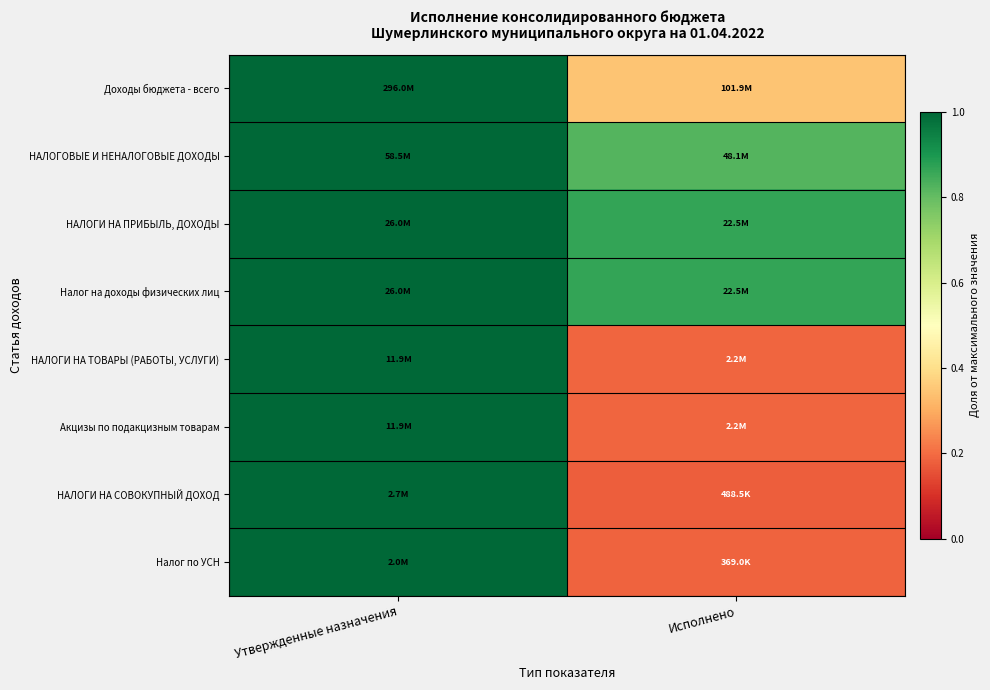

At how many categories does at least one series exceed 0?

2